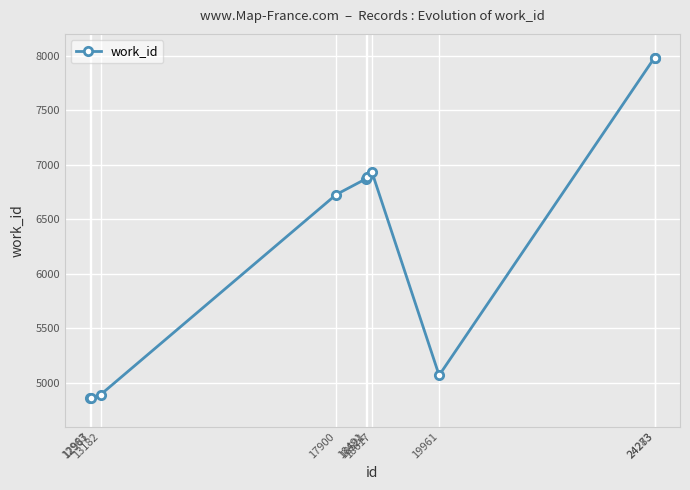

What is the value of the 2nd point from the left?

4864